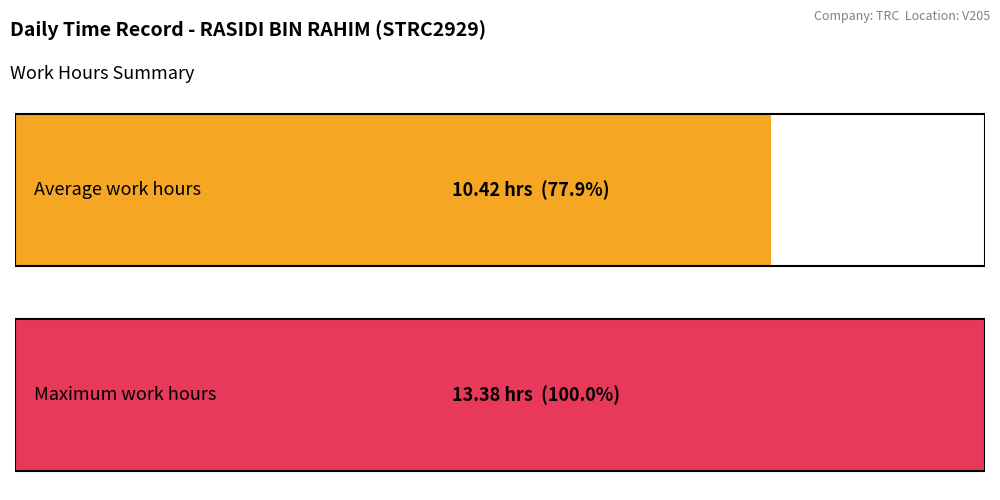

True or false: the data shows 19.6 at 22-Tue.

False